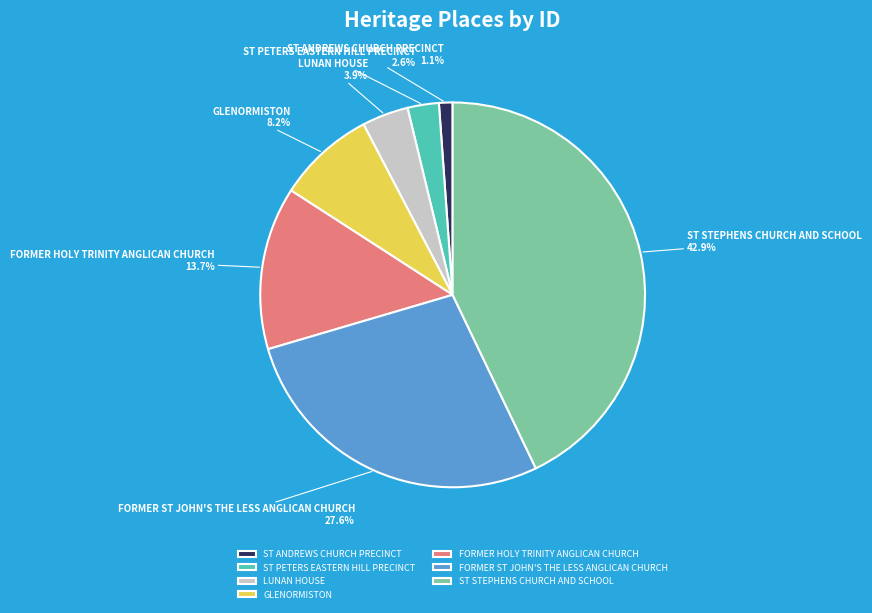

How many segments does this pie chart have?

7